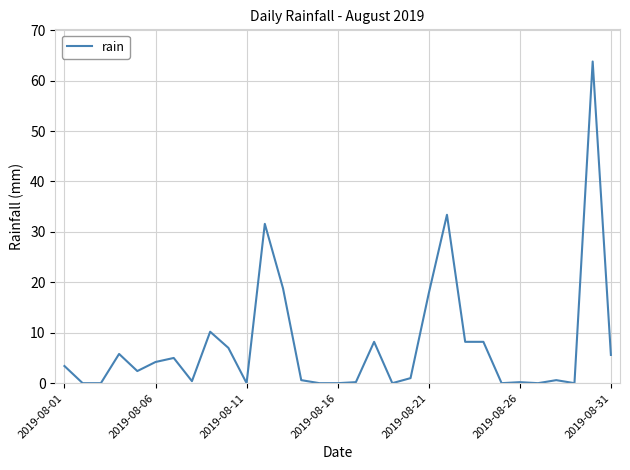

True or false: there are more than 1 points higher than both neighbors.

True